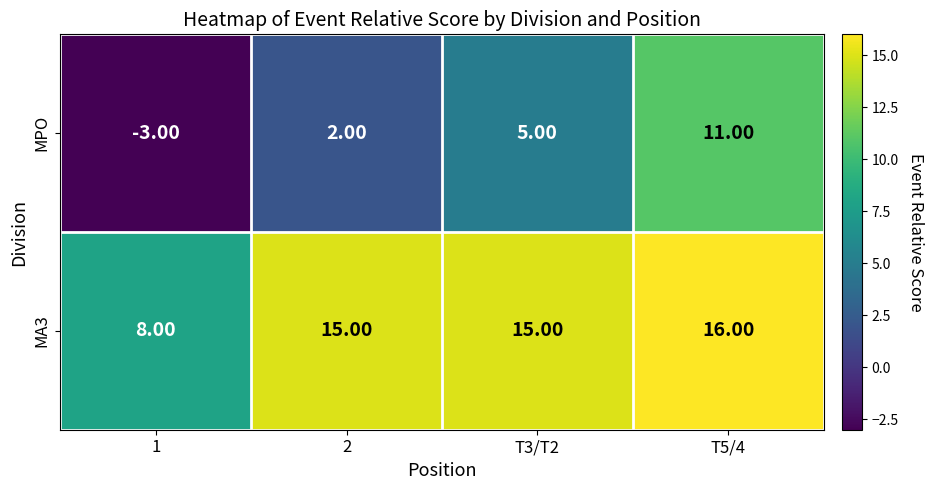

At which category is the sum across all series the highest?

T5/4